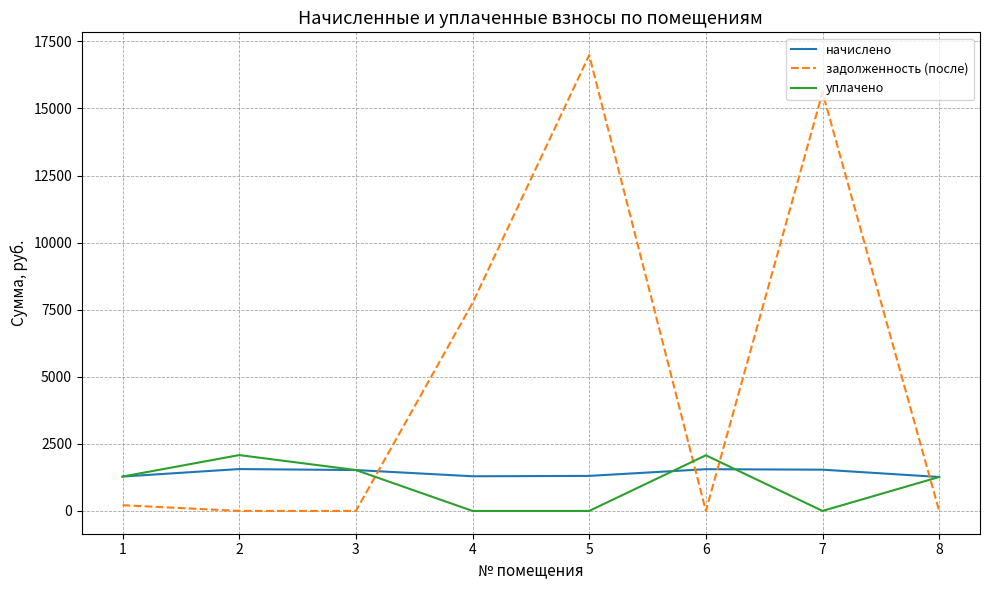

What is the greatest value displayed?

16988.0